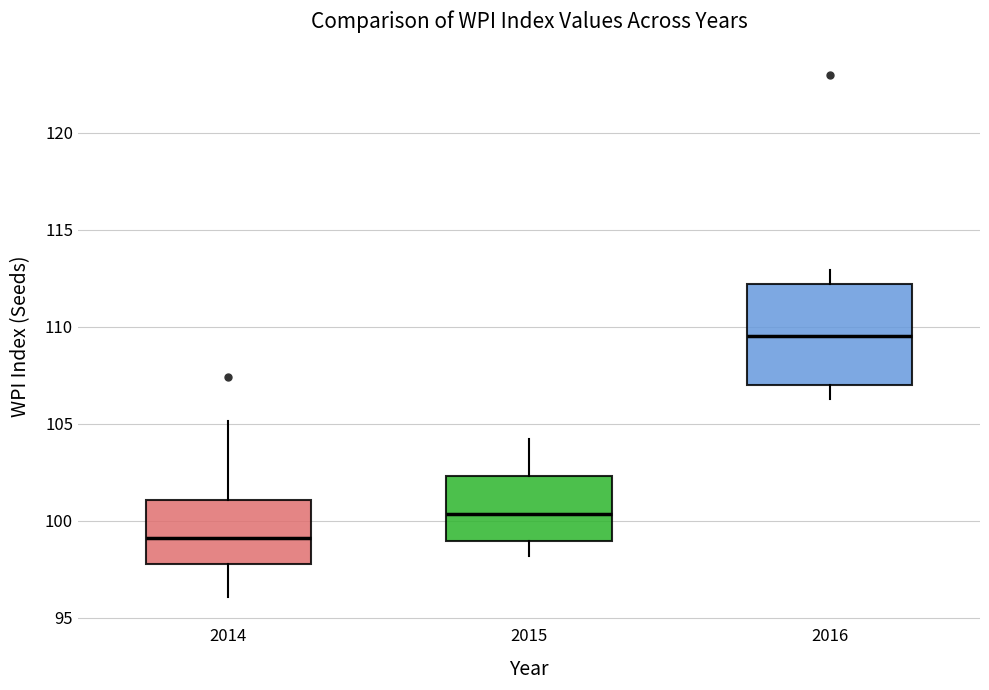

Which box has the lowest median line?

2014